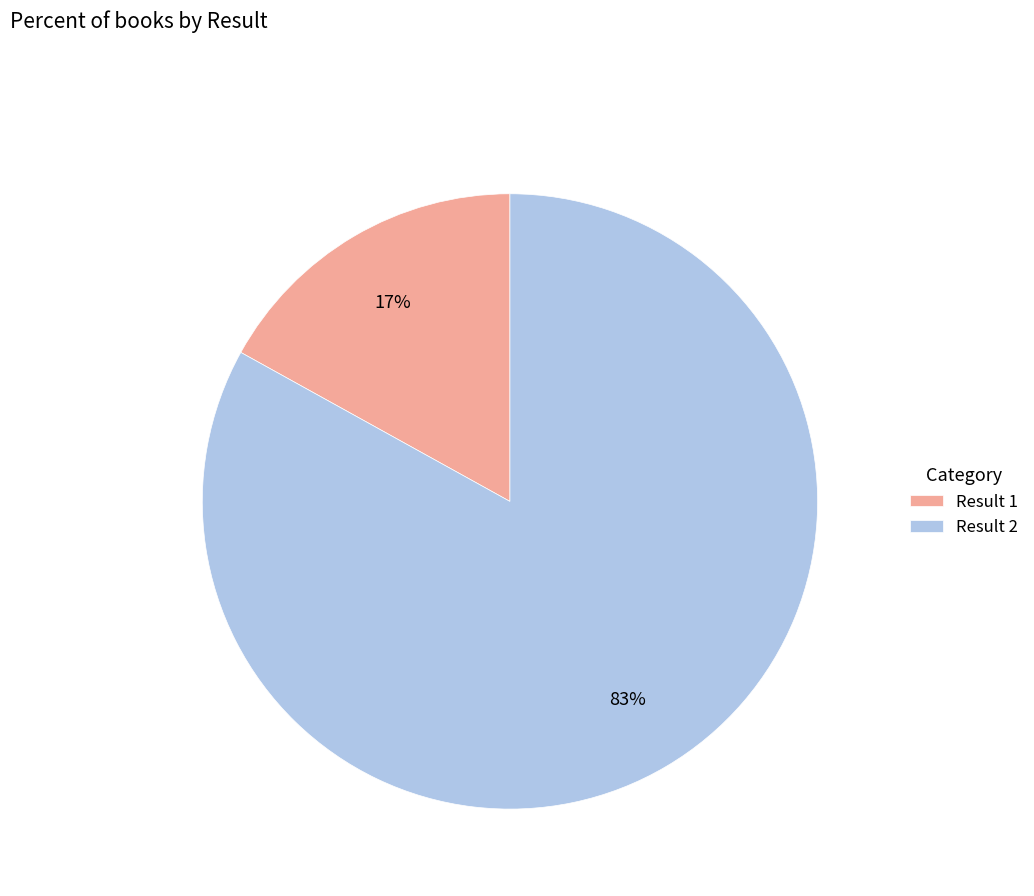

Count the number of slices in the pie.

2